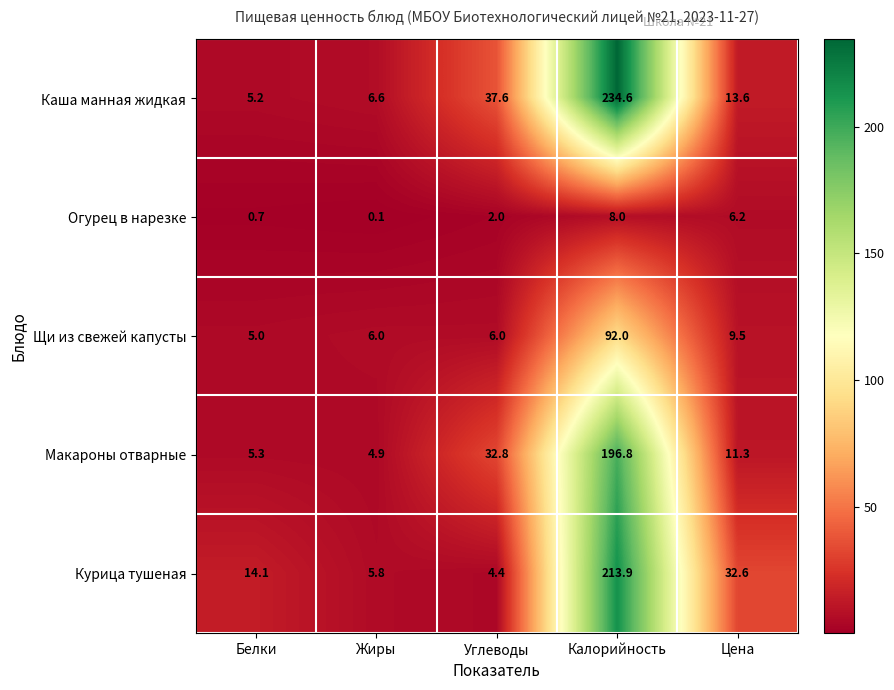

What is the sum of the Огурец в нарезке values at Калорийность and Жиры?

8.1